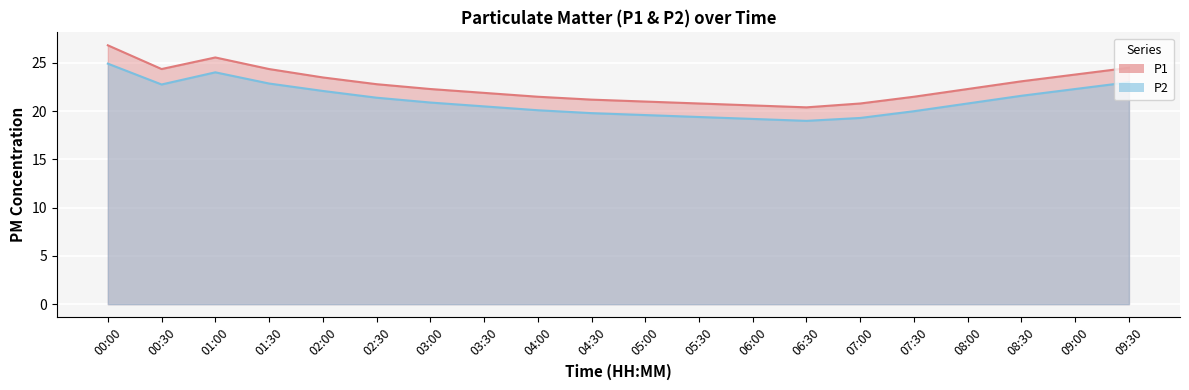

True or false: P2 and P1 cross at least once.

False